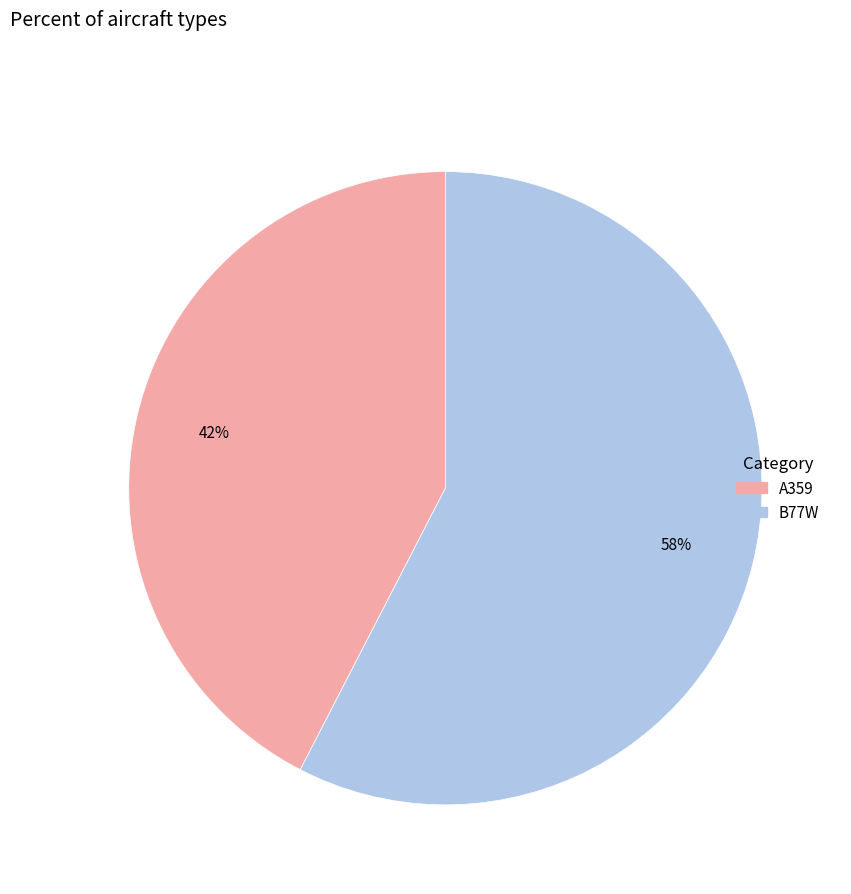

To the nearest percent, what is the average slice percentage?

50%